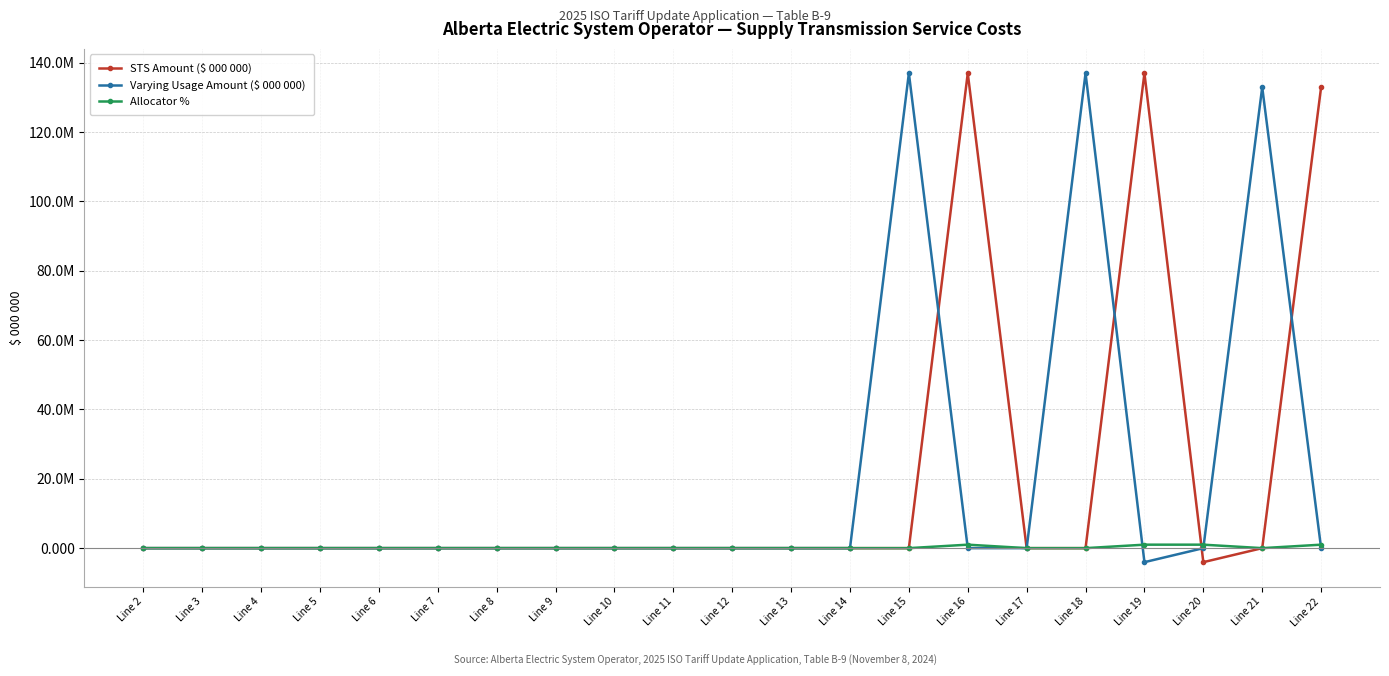

What are all the series names shown in the legend?

STS Amount ($ 000 000), Varying Usage Amount ($ 000 000), Allocator %